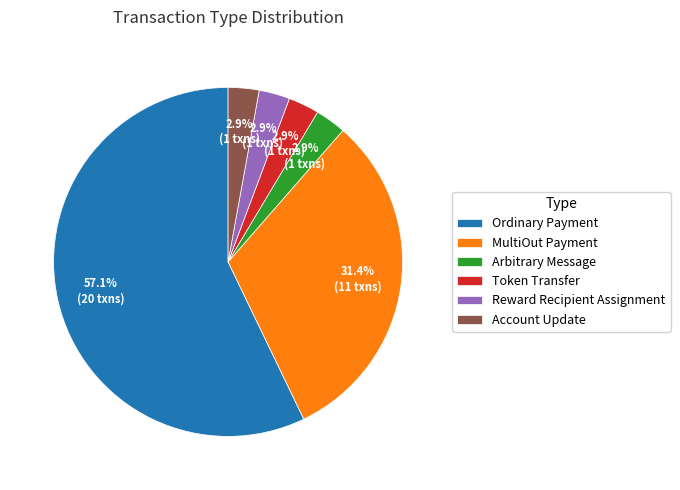

To the nearest percent, what portion does Arbitrary Message represent?

3%